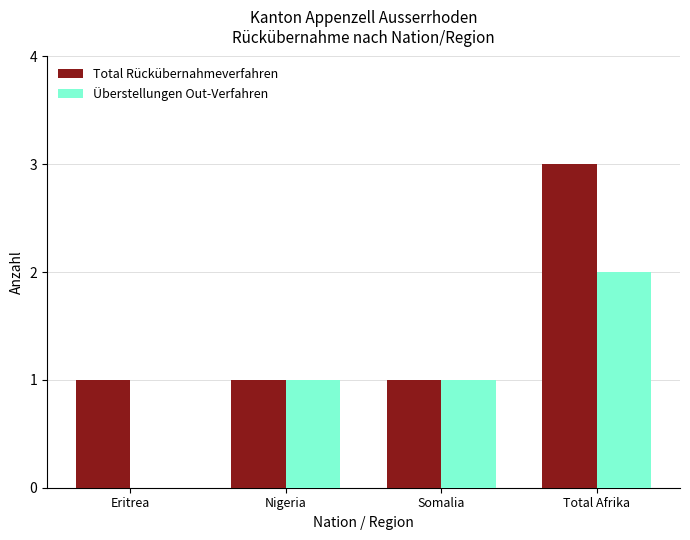

Is it true that Total Rückübernahmeverfahren equals 1 at Somalia?

True